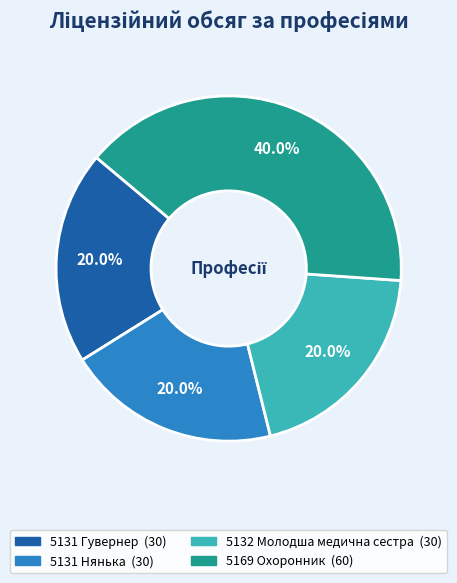

How many slices are in this pie chart?

4